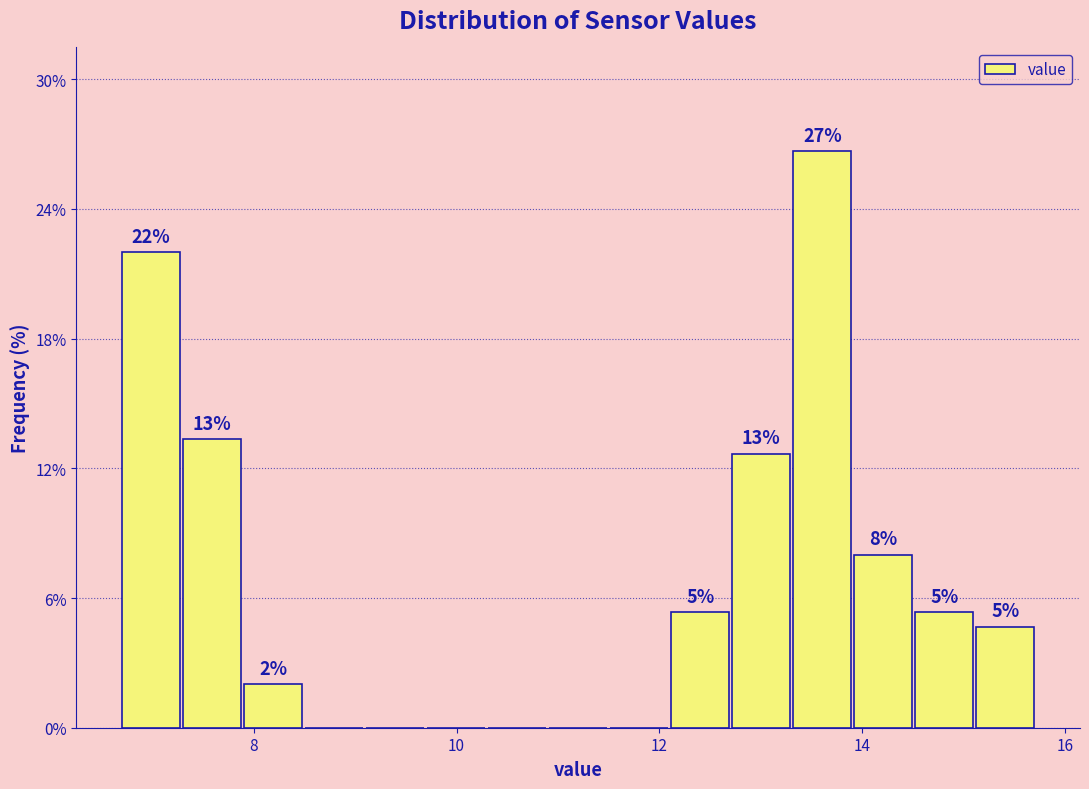

Around what value on the x-axis is the tallest bar? Give the approximate position of its centre, as read against the axis.

13.6